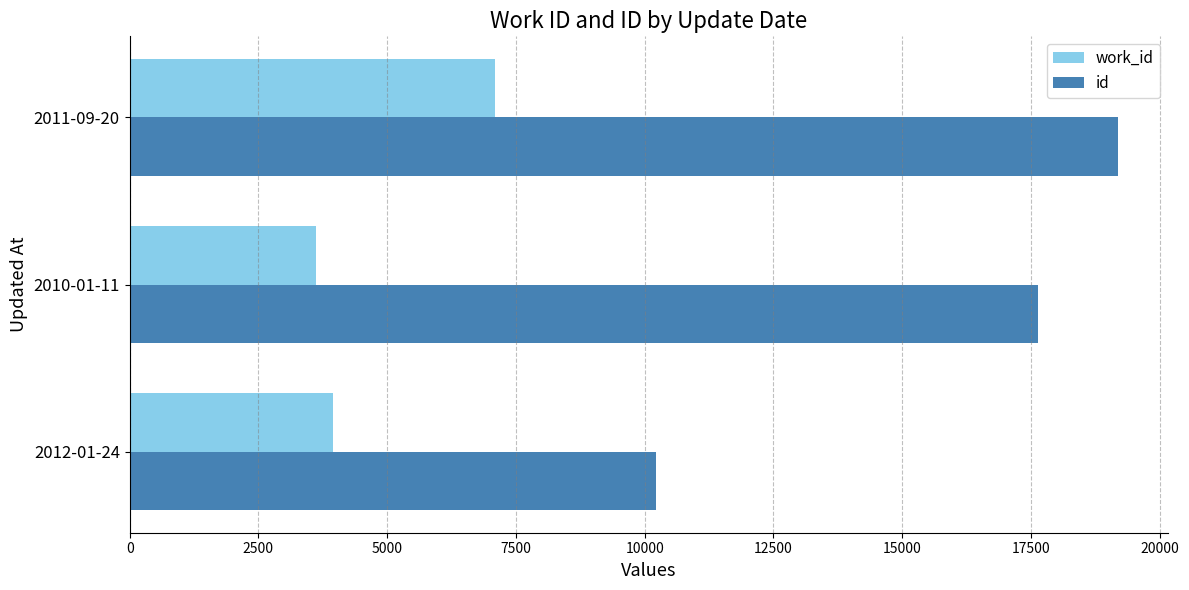

Which series has the largest range (max minus min)?

id